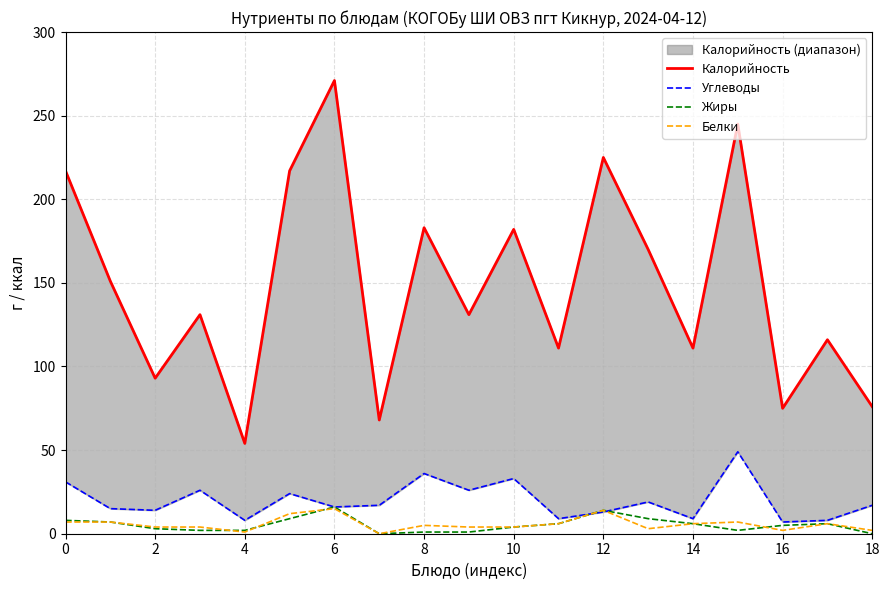

Reading right to left, what are all the values shown in this chart?

Калорийность: 76	116	75	245	111	170	225	111	182	131	183	68	271	217	54	131	93	151	217
Углеводы: 17	8	7	49	9	19	13	9	33	26	36	17	16	24	8	26	14	15	31
Жиры: 0	6	5	2	6	9	14	6	4	1	1	0	16	9	2	2	3	7	8
Белки: 2	6	2	7	6	3	14	6	4	4	5	0	15	12	1	4	4	7	7